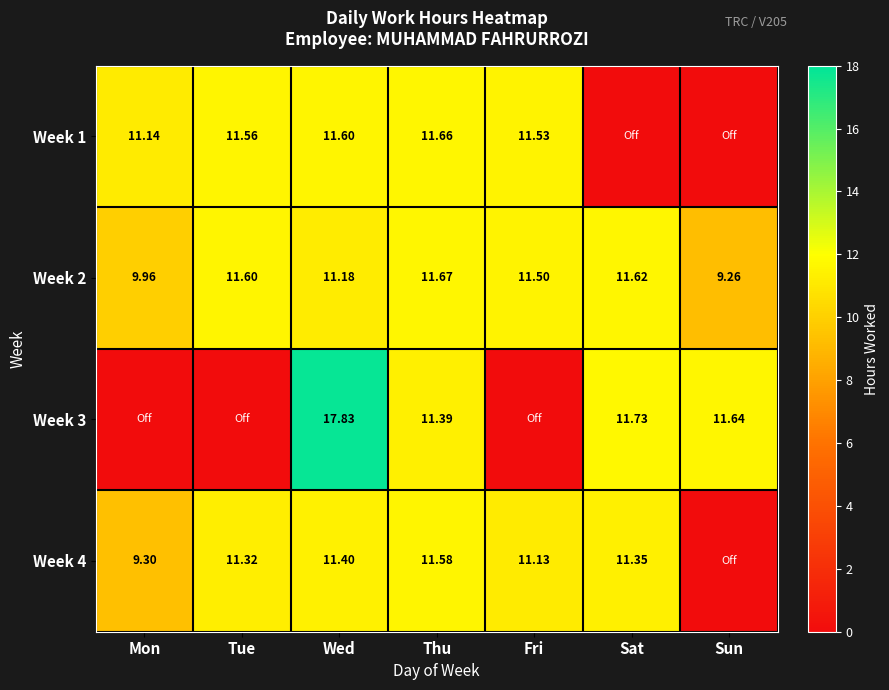

Is it true that Week 3 equals 17.8 at Wed?

True